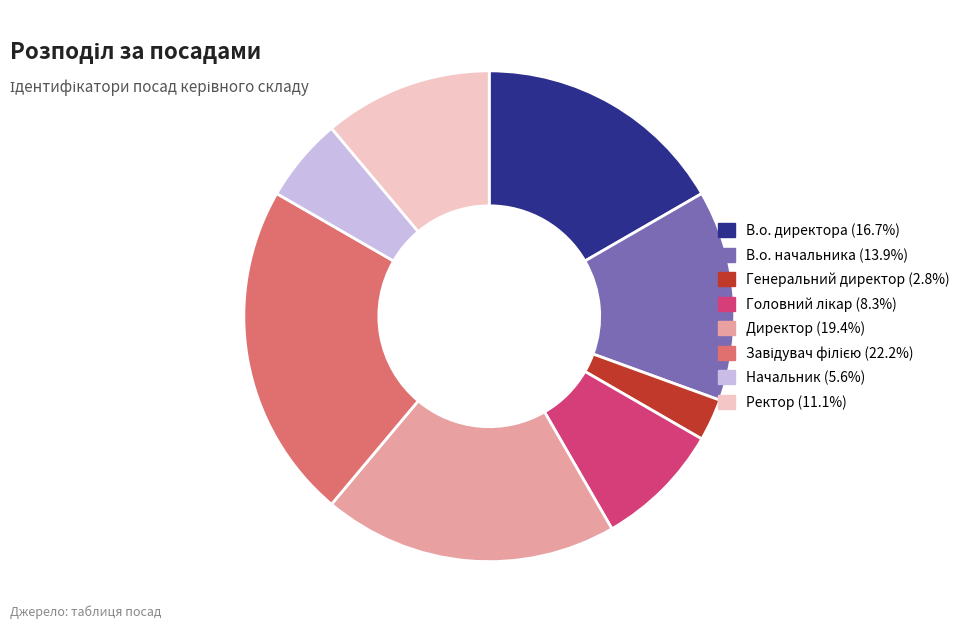

Count the number of slices in the pie.

8